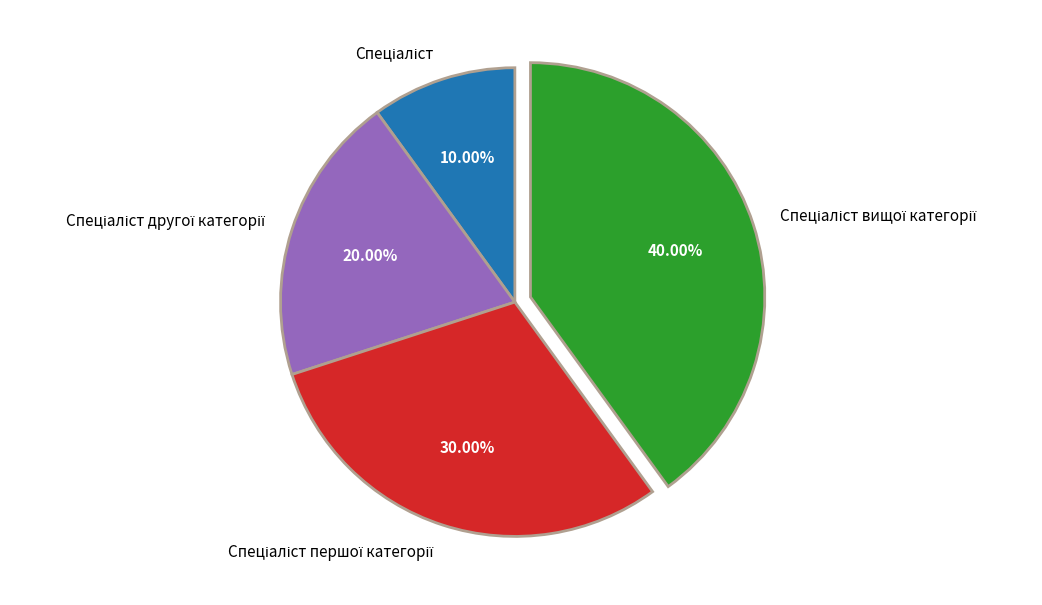

Does any single category account for the majority?

No